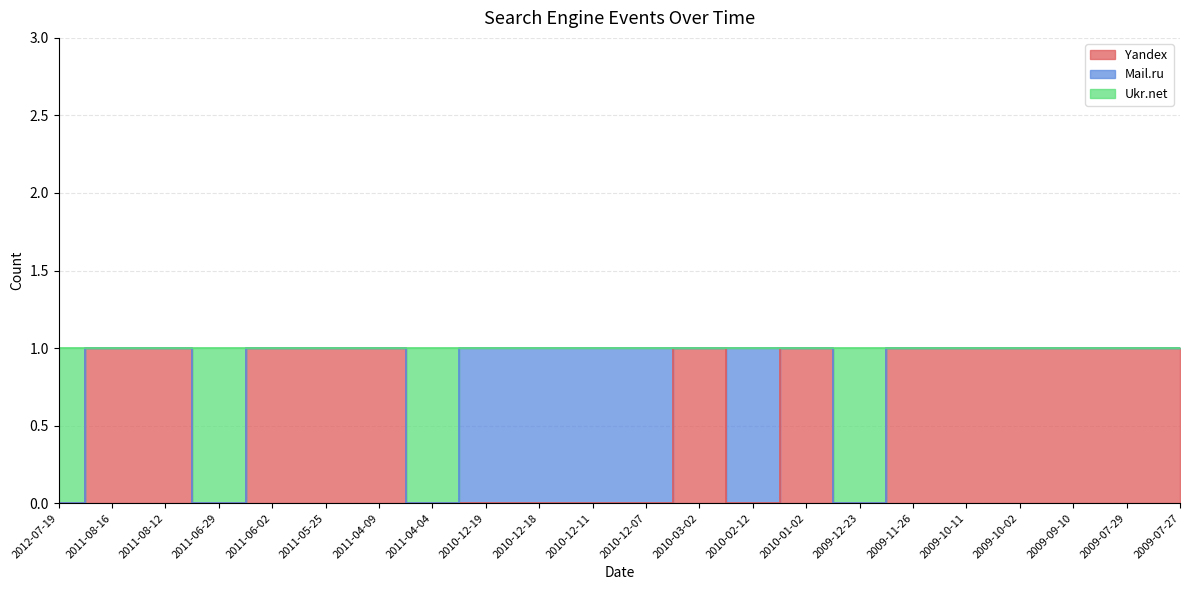

True or false: Yandex has more than 1 points higher than both neighbors.

True